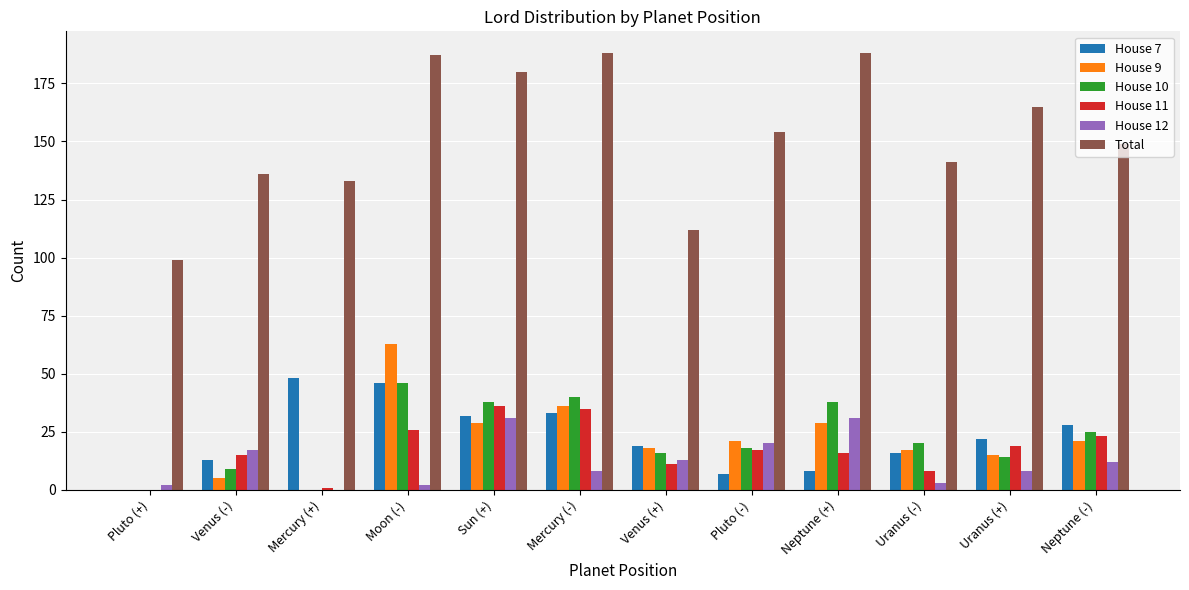

Which series has the largest total across all categories?

Total